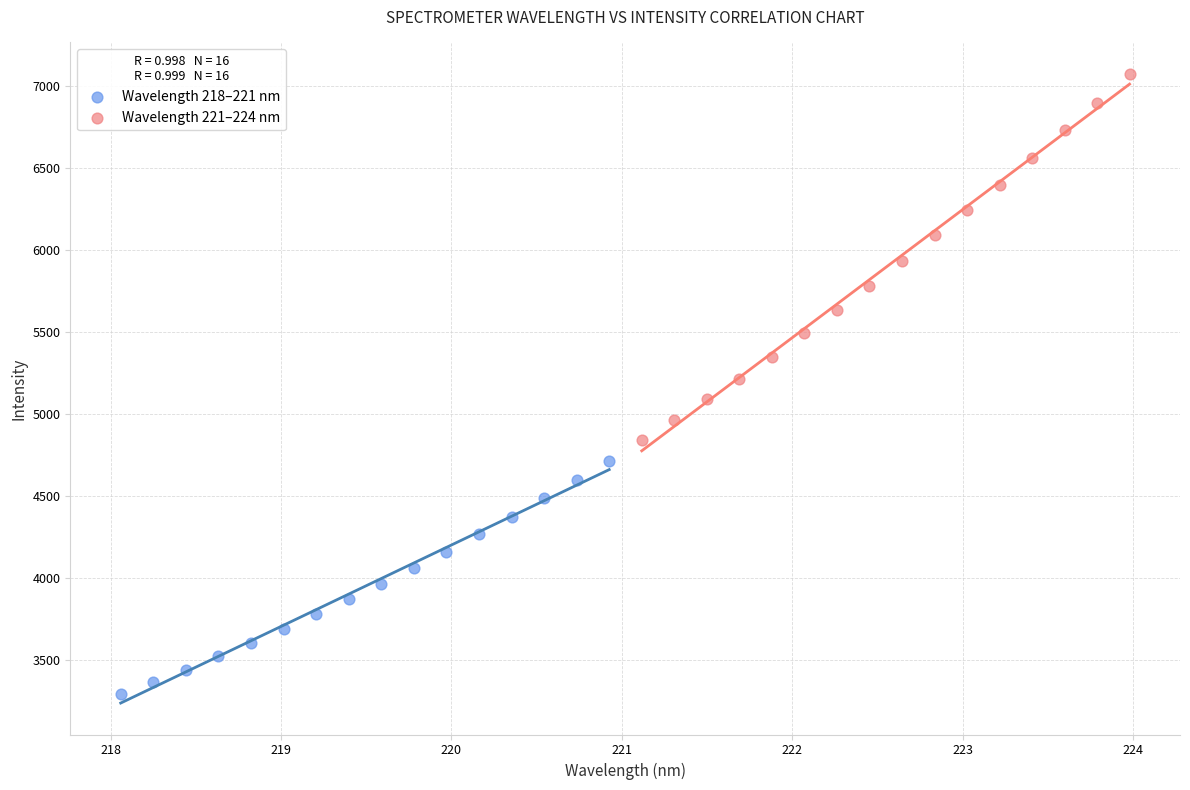

Which series contains the highest Y value?

Wavelength 221–224 nm